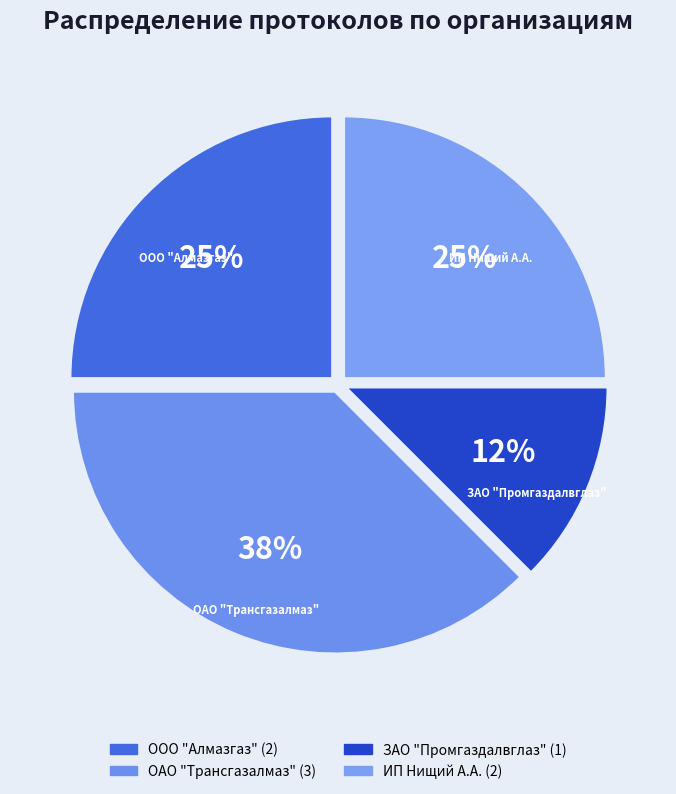

What percentage is the ИП Нищий А.А. slice, to the nearest percent?

25%